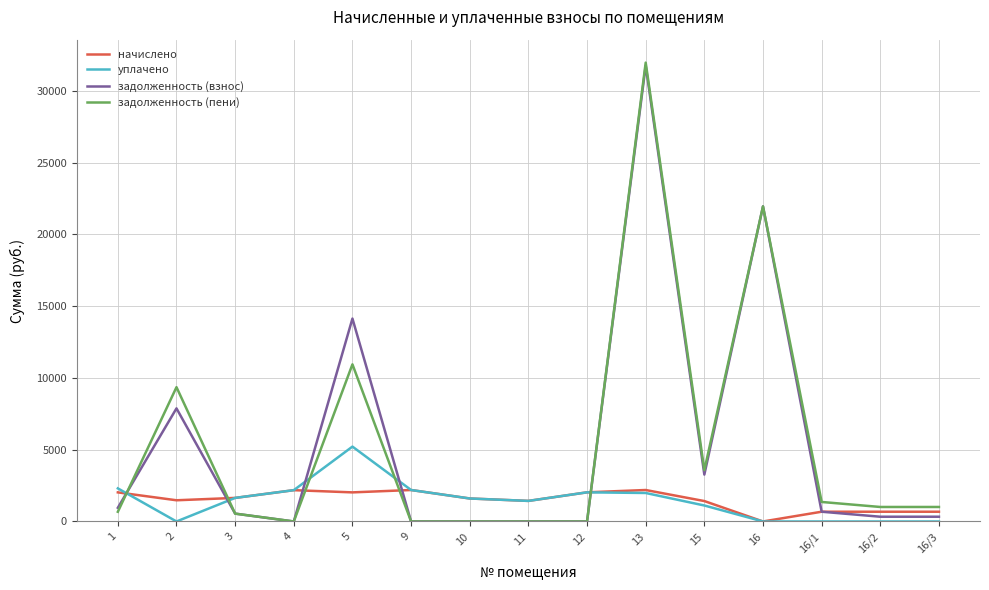

The value of задолженность (пени) at 2 is 9356.9. True or false?

True